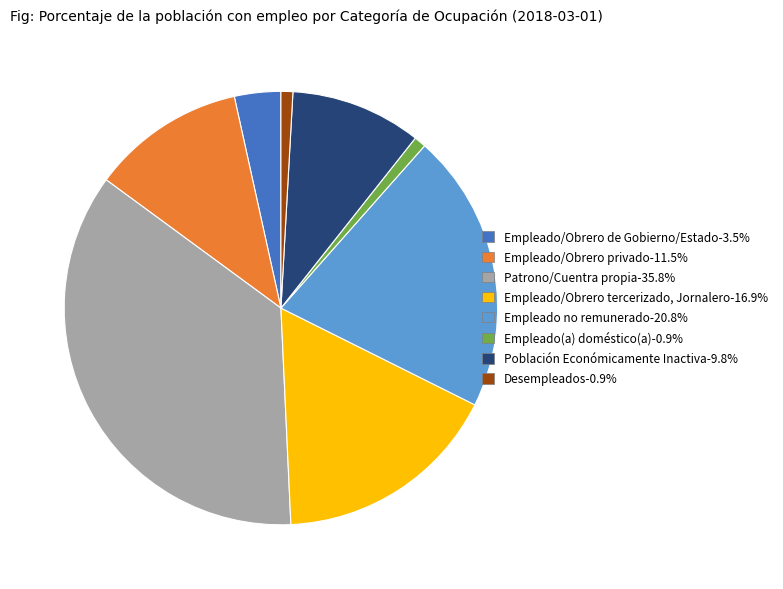

Which slice is the largest?

Patrono/Cuentra propia